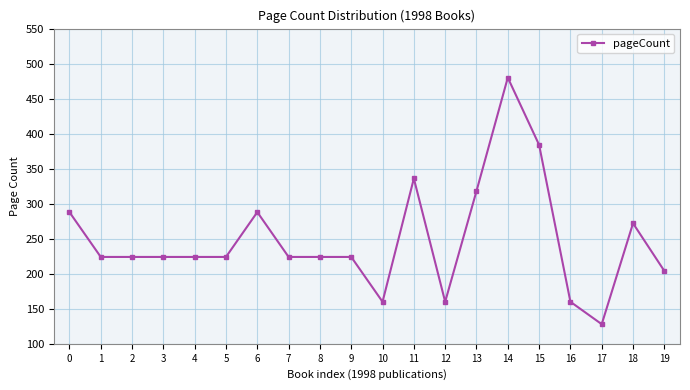

True or false: the data shows 224 at 5.

True